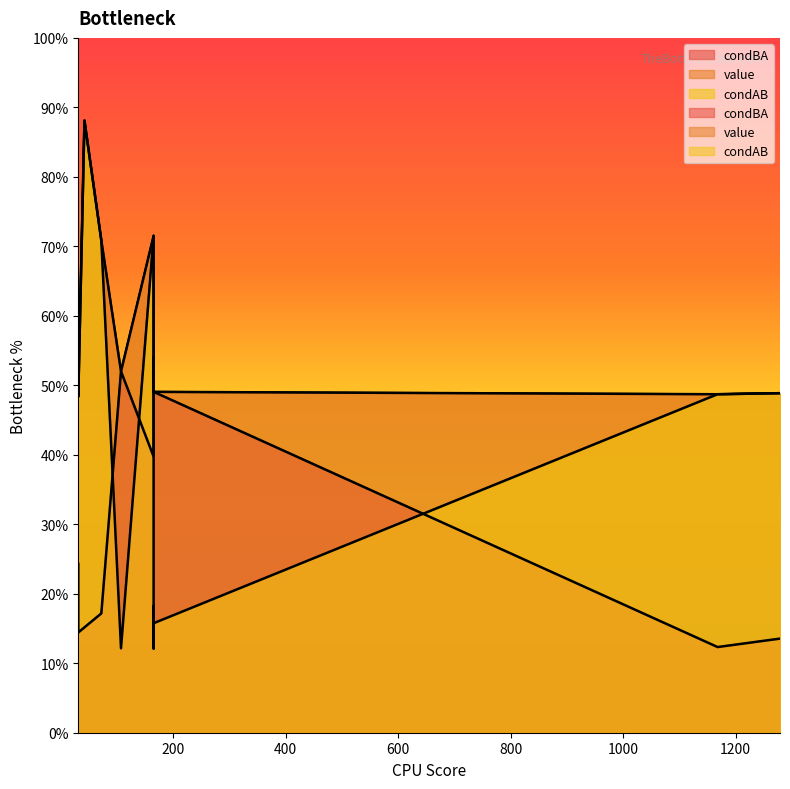

Rank the series at 165 from highest to lowest value.

value, condAB, condBA